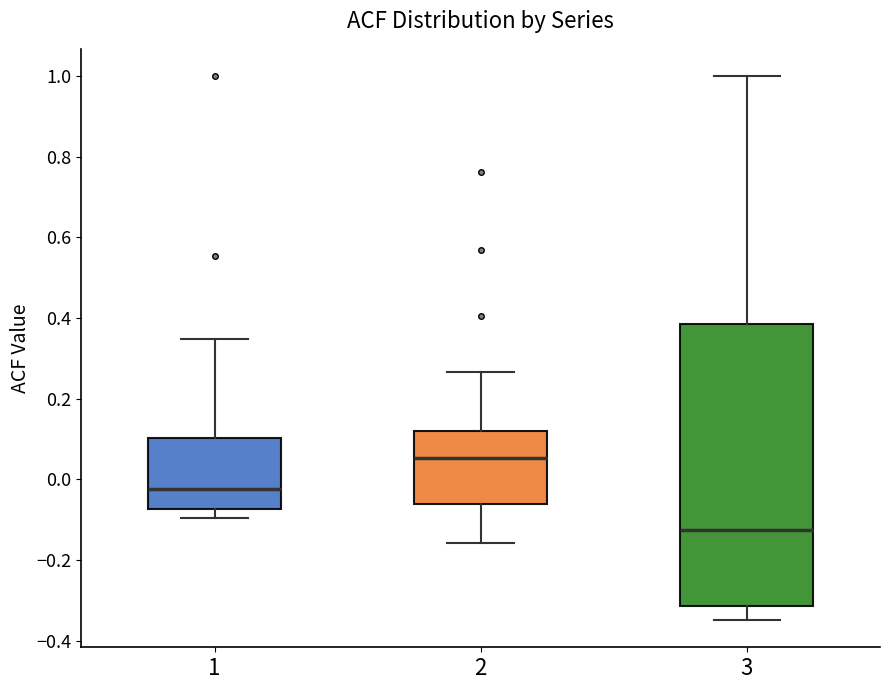

Reading left to right, transcribe this box plot: for each box, give where its median line is, the range the box spans, and where its two whiskers end, as read against the y-axis. The values are not printed on the chart, so give them approximately, as read against the axis.

1: median -0.02, box -0.08 to 0.10, whiskers -0.10 to 0.34
2: median 0.06, box -0.06 to 0.12, whiskers -0.16 to 0.26
3: median -0.12, box -0.32 to 0.38, whiskers -0.34 to 1.00